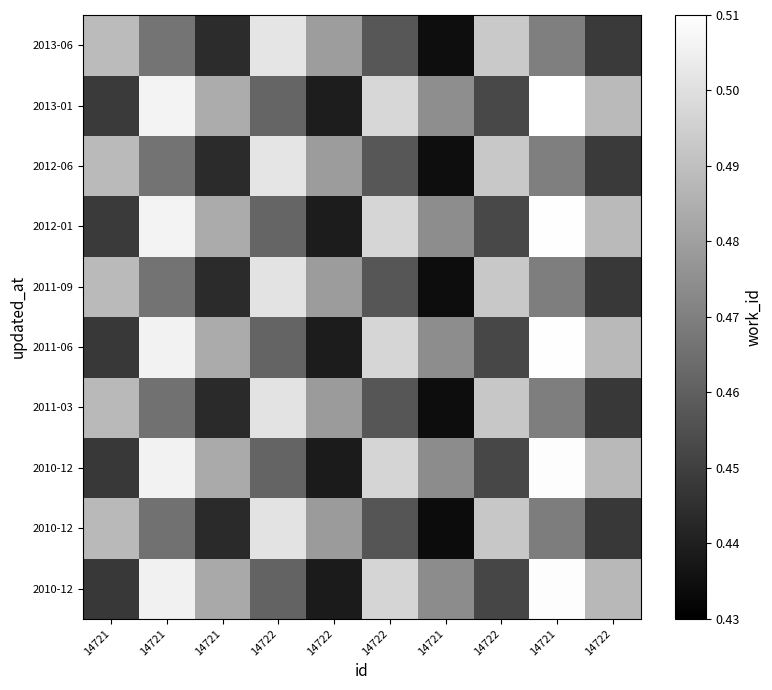

How many distinct data groups are displayed?

10